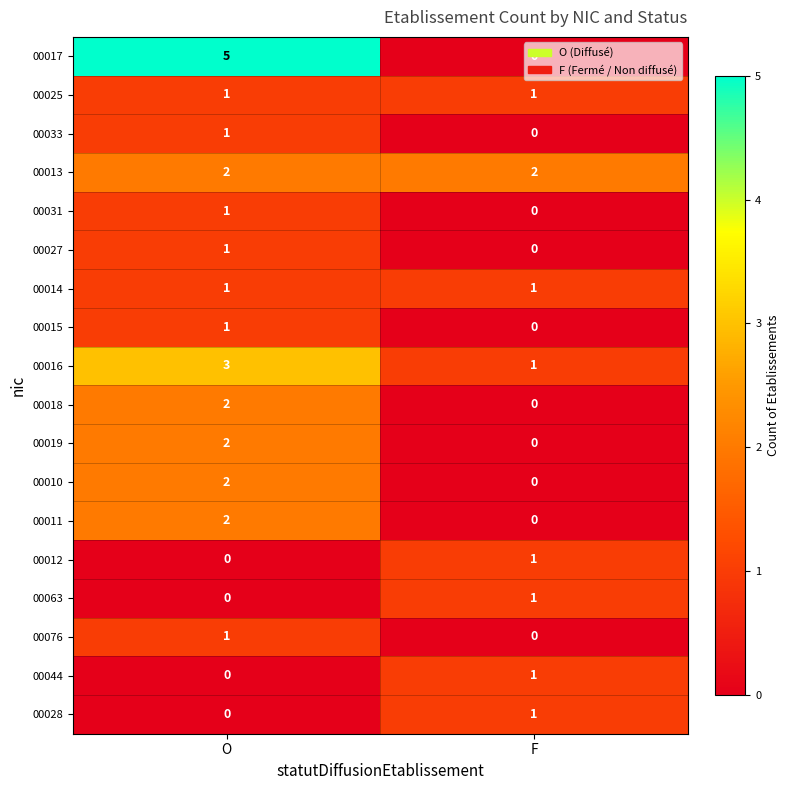

Which series has the largest total across all categories?

00017